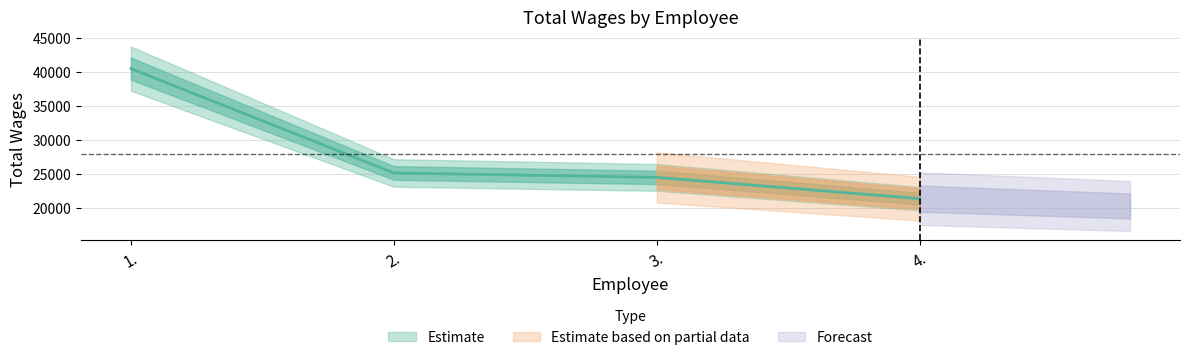

Approximately how many times larger is the value at 1. compared to 4.?

1.9